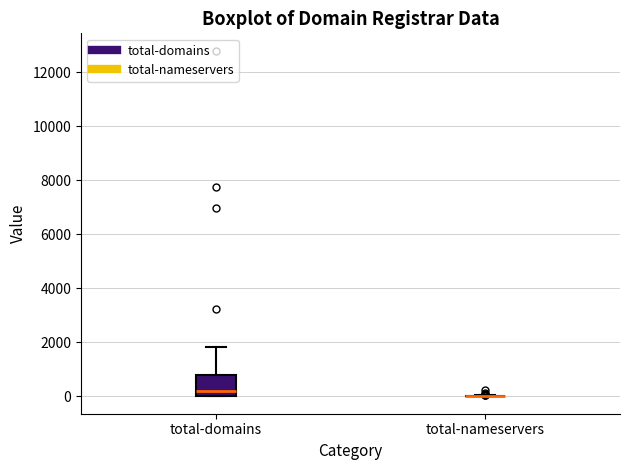

Reading left to right, read every box against the y-axis: the position of its median line, the range the box covers, and the ends of its whiskers. The values are not printed on the chart, so give them approximately, as read against the axis.

total-domains: median 200, box 0 to 800, whiskers 0 to 1800
total-nameservers: box collapsed to a line at 0, whiskers 0 to 0